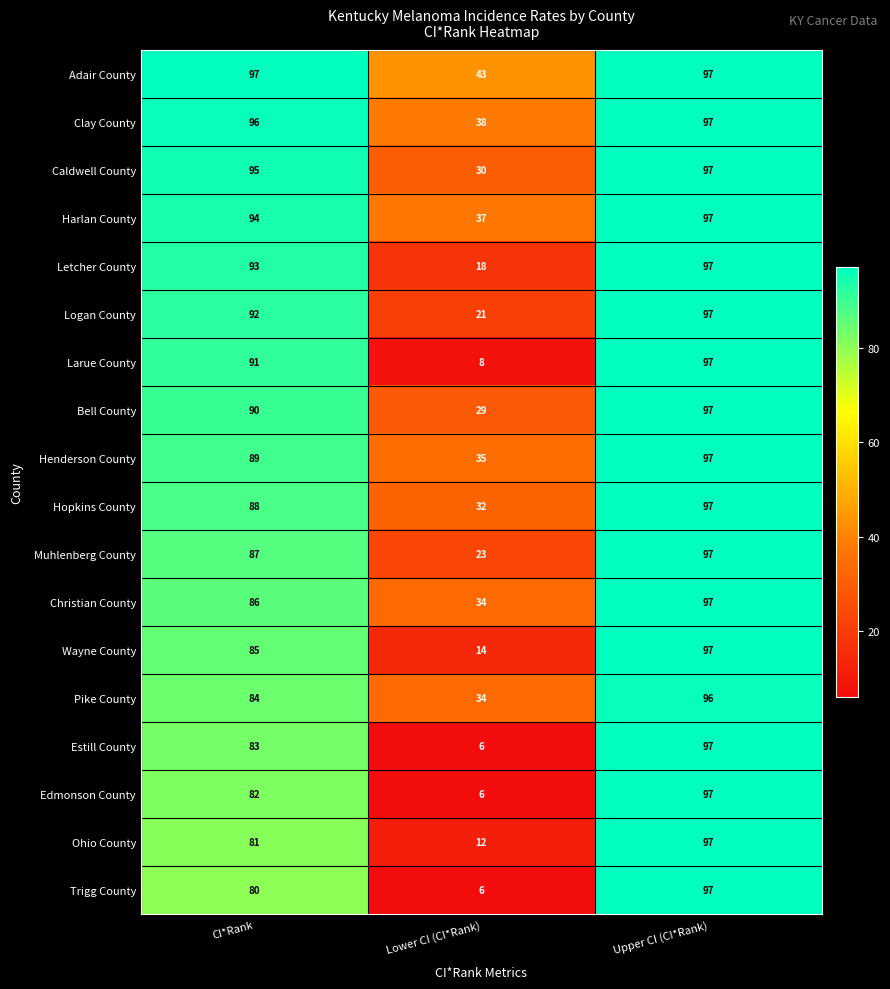

Rank the categories by Logan County value from highest to lowest.

Upper CI (CI*Rank), CI*Rank, Lower CI (CI*Rank)